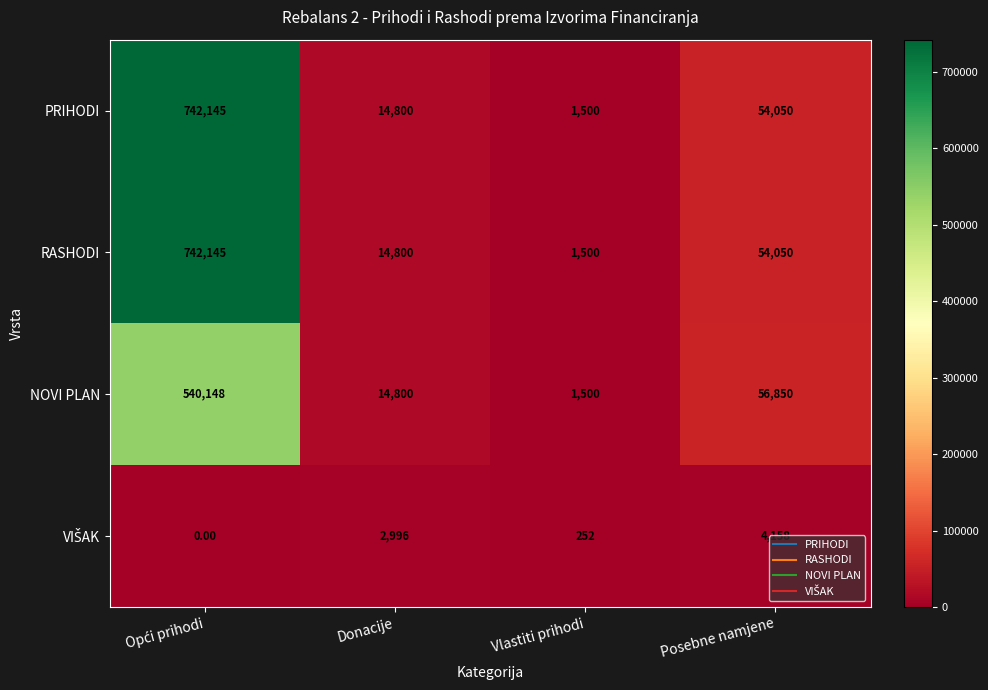

Where is RASHODI nearest to the value 371822?

Posebne namjene